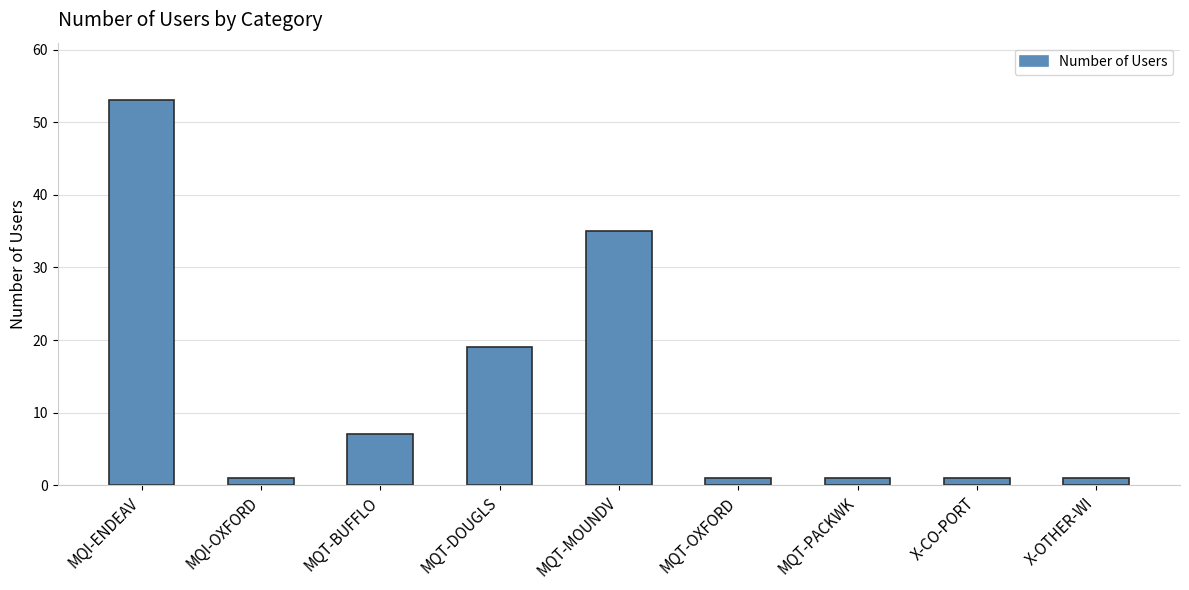

The chart shows a value of 1 at MQT-PACKWK. True or false?

True